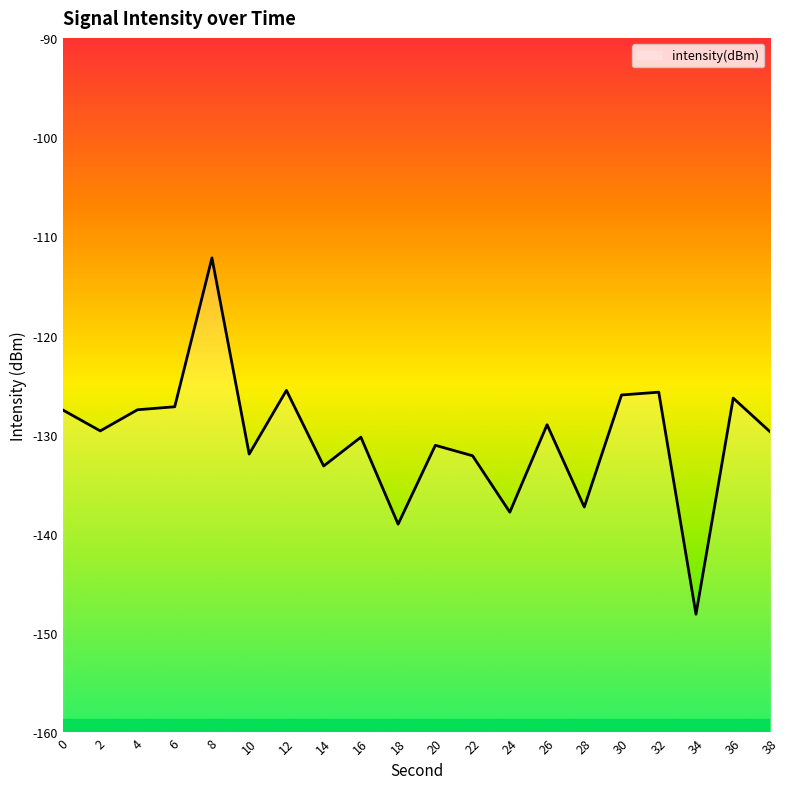

What is the value of the 4th point from the left?

-127.2